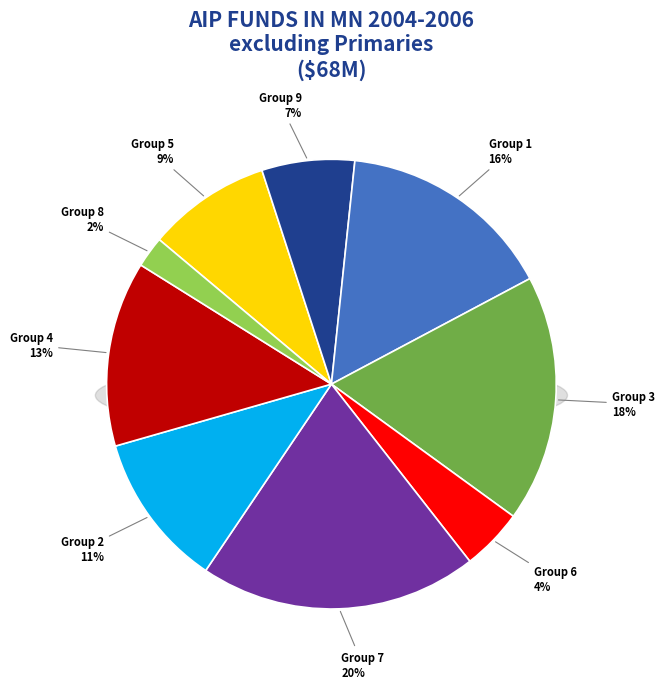

Does 4 represent more than half of the total?

No